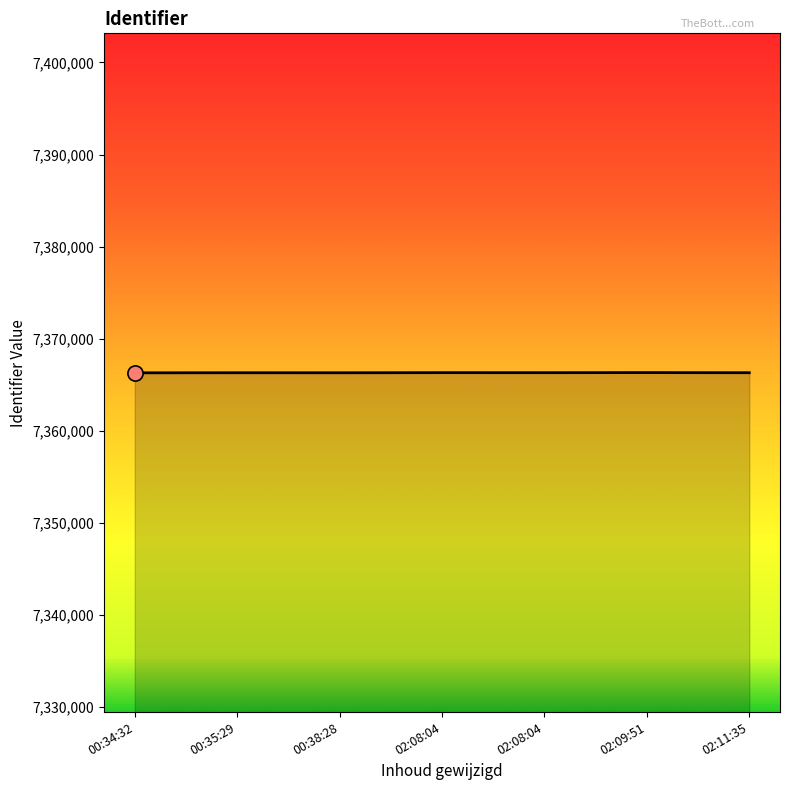

What is the change in value from 00:35:29 to 02:11:35?

+3